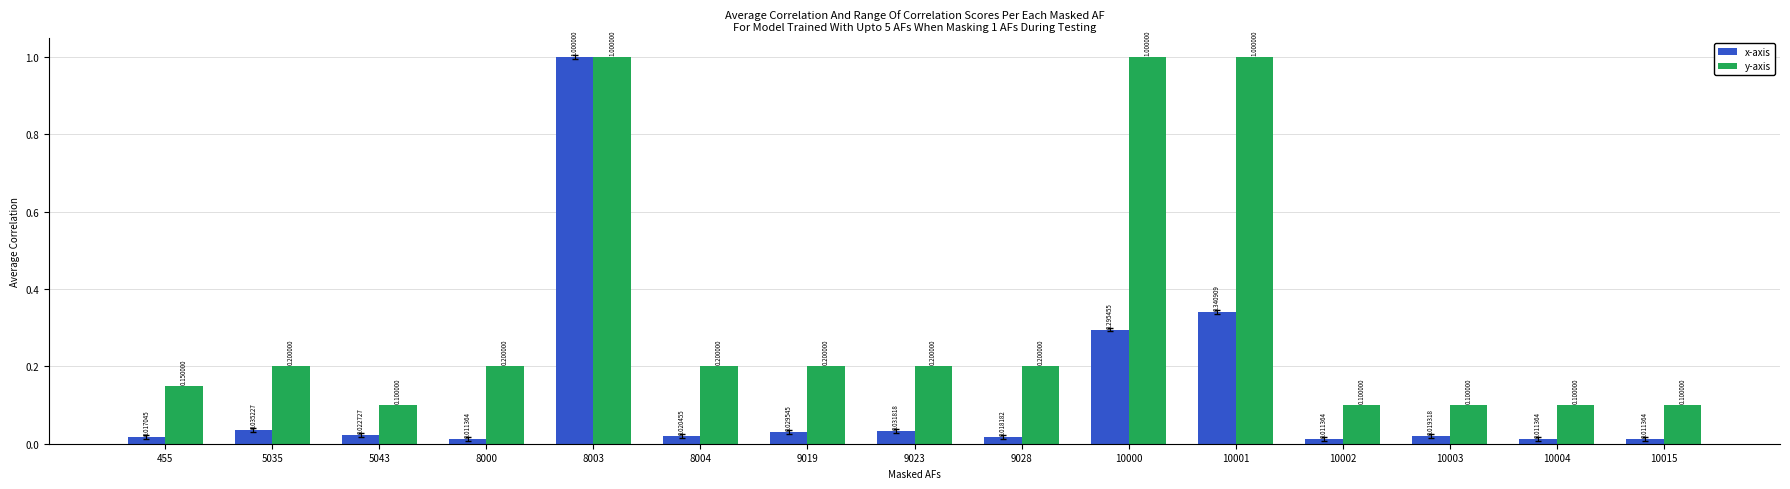

What is the difference between the highest and lowest values at 455?

0.1